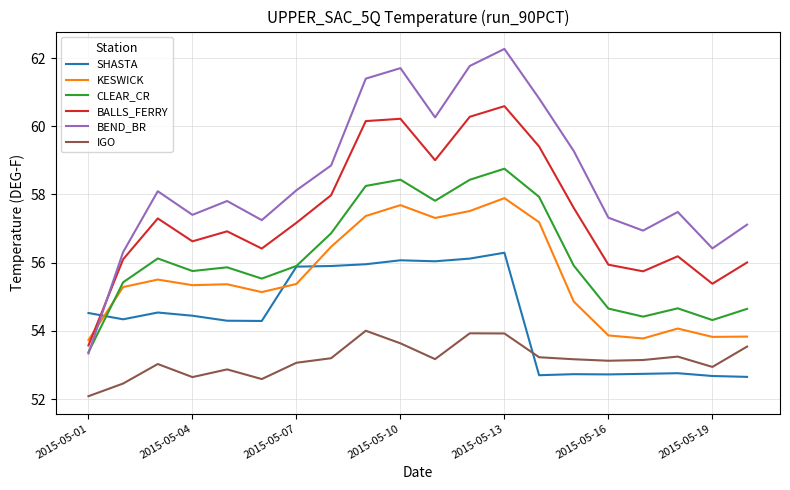

List the series in order of their peak value, highest first.

BEND_BR, BALLS_FERRY, CLEAR_CR, KESWICK, SHASTA, IGO